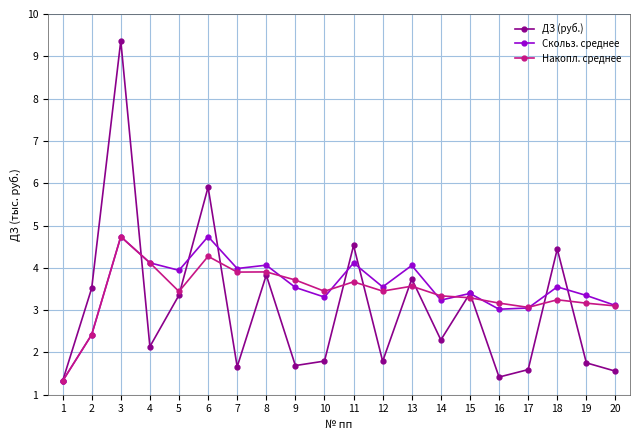

Is the value of Скольз. среднее at 18 greater than the value of Накопл. среднее at 19?

Yes